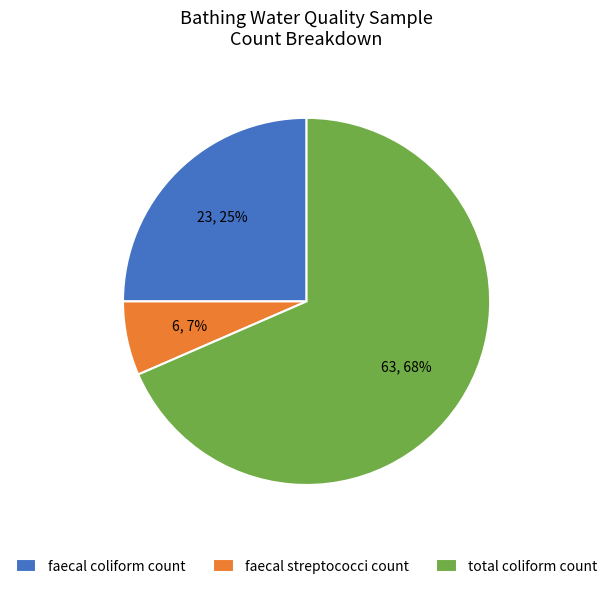

Which category has the biggest portion of the pie?

total coliform count